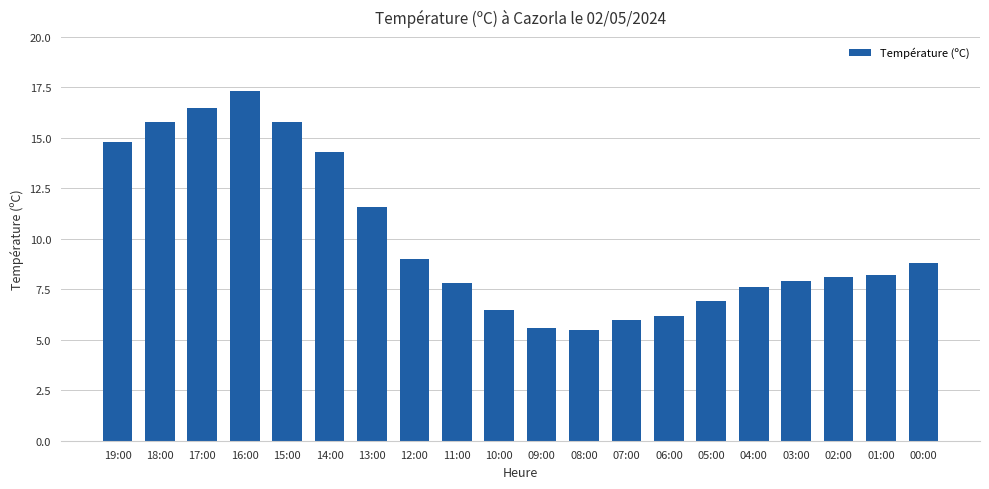

What is the difference between the maximum and minimum values?

11.8